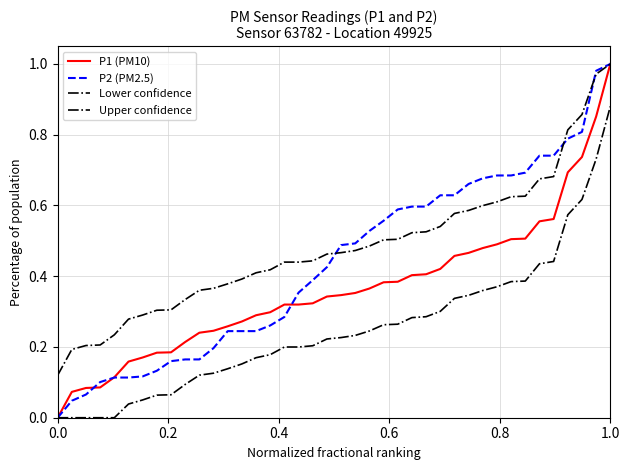

Does the chart have visible grid lines?

Yes